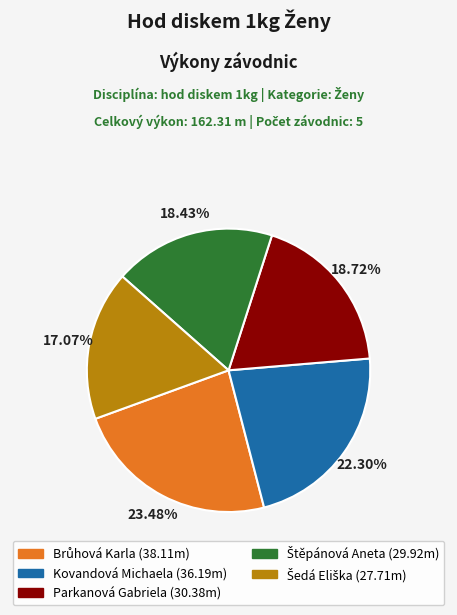

What percentage is the Parkanová Gabriela slice, to the nearest percent?

19%